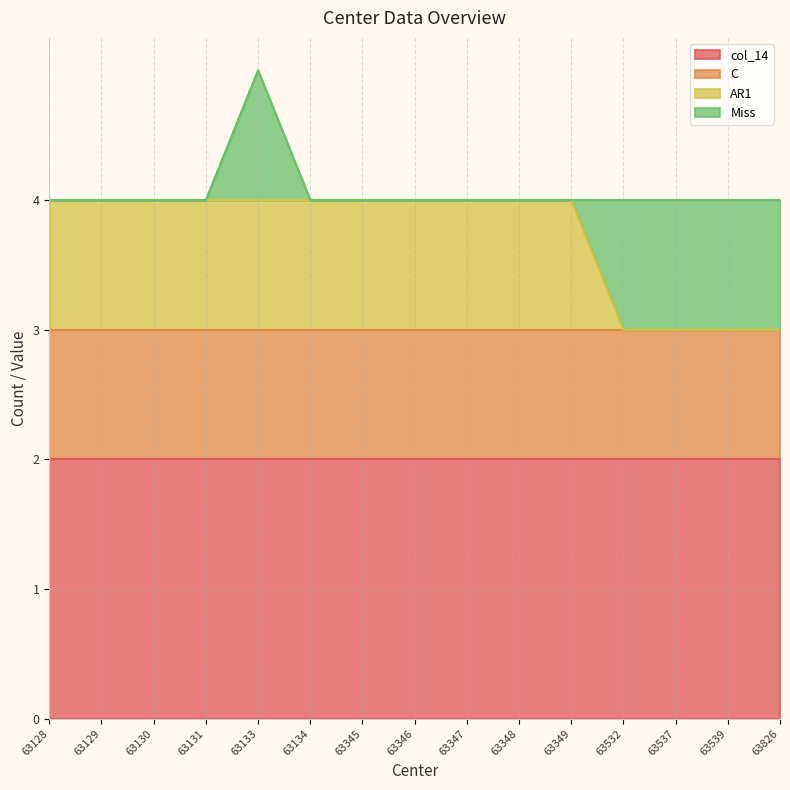

What is the maximum value shown in the chart?

2